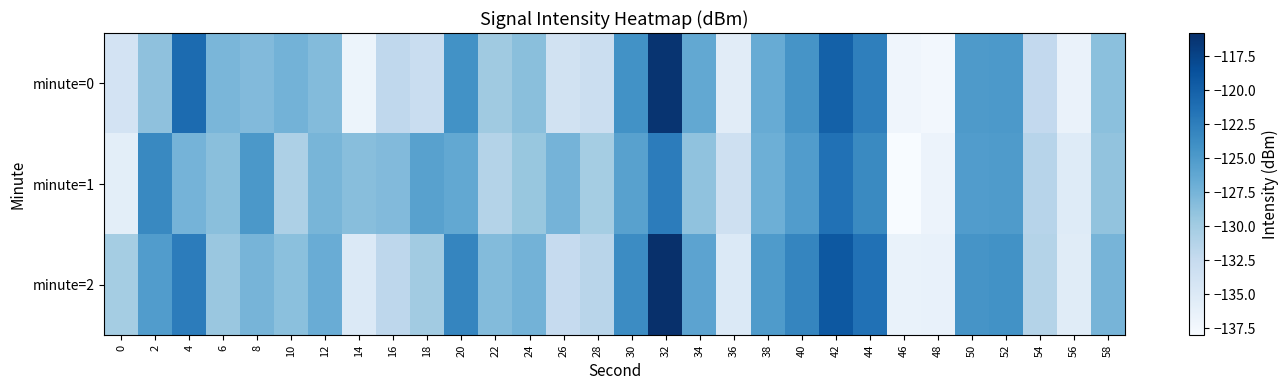

What is the difference between the highest and lowest values at 56?

1.3